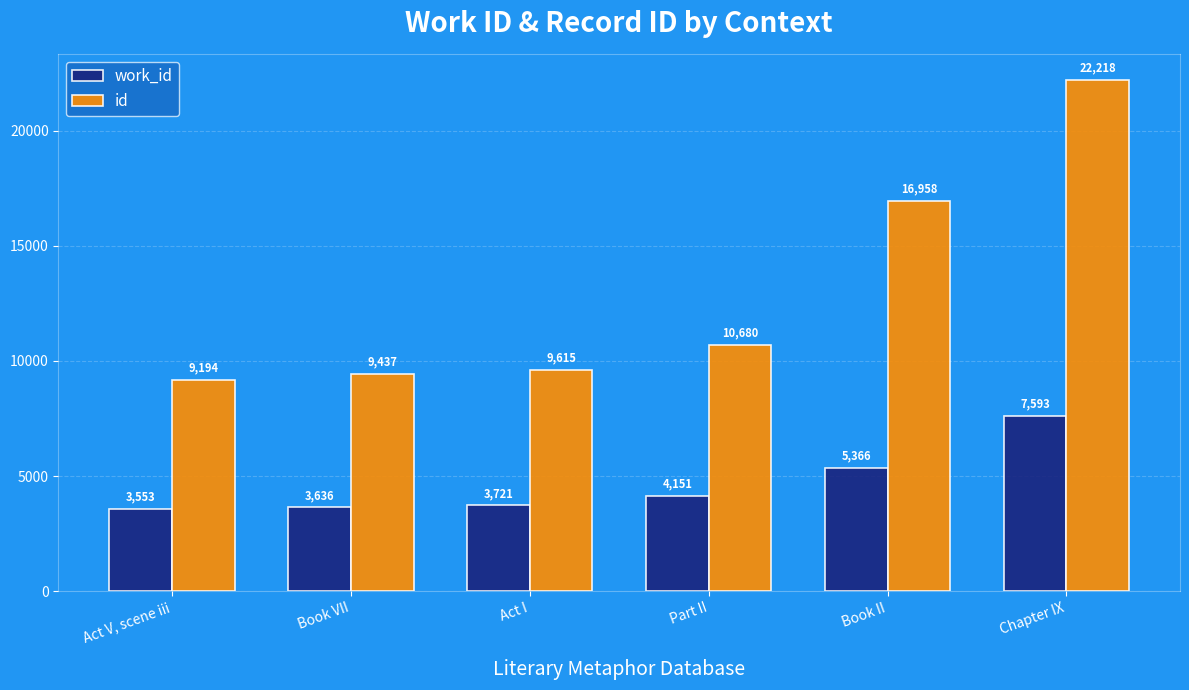

Reading right to left, transcribe all the data shown in this chart.

work_id: Chapter IX=7593	Book II=5366	Part II=4151	Act I=3721	Book VII=3636	Act V, scene iii=3553
id: Chapter IX=22218	Book II=16958	Part II=10680	Act I=9615	Book VII=9437	Act V, scene iii=9194